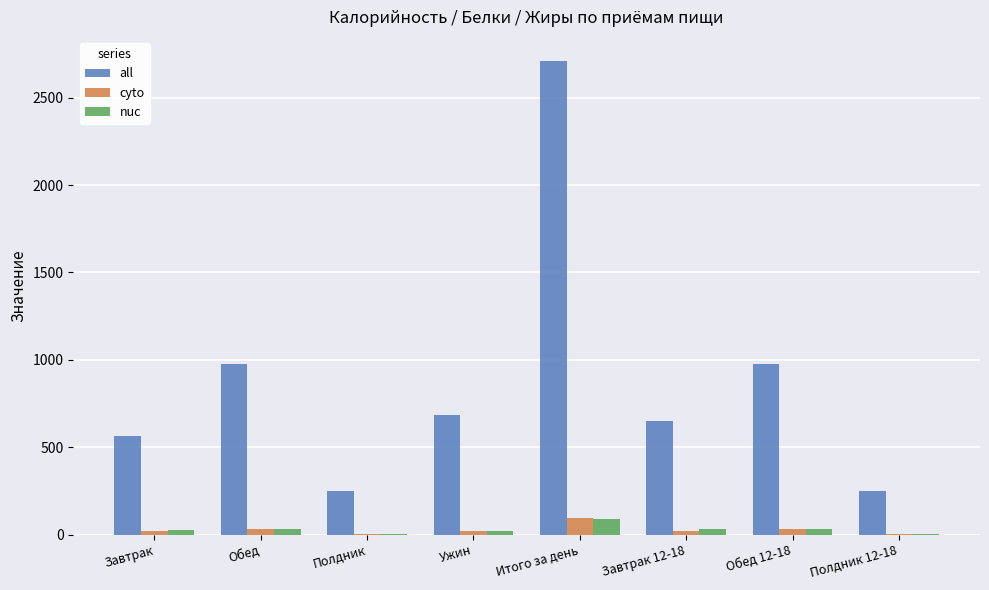

What is the spread (max minus min) of values at Обед?

945.0